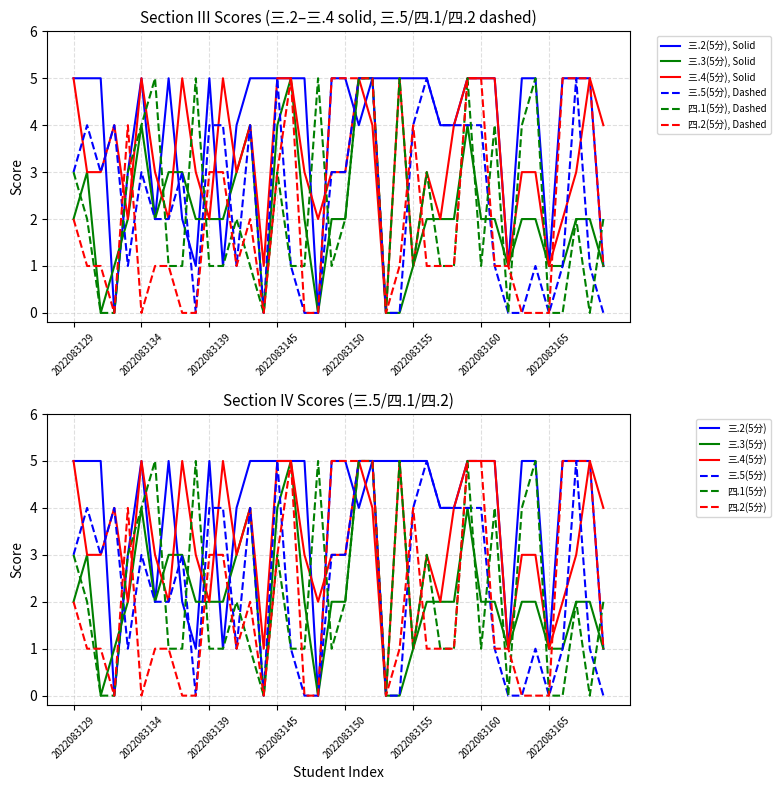

Where do 三.3(5分) and 三.5(5分) first cross each other?

2022083132 and 2022083133